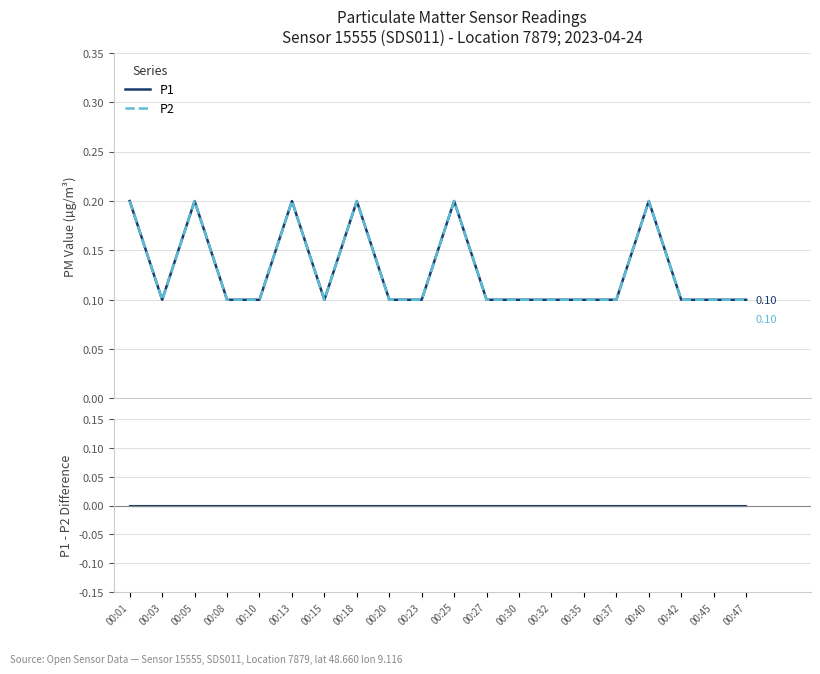

At how many categories does at least one series exceed 0?

20